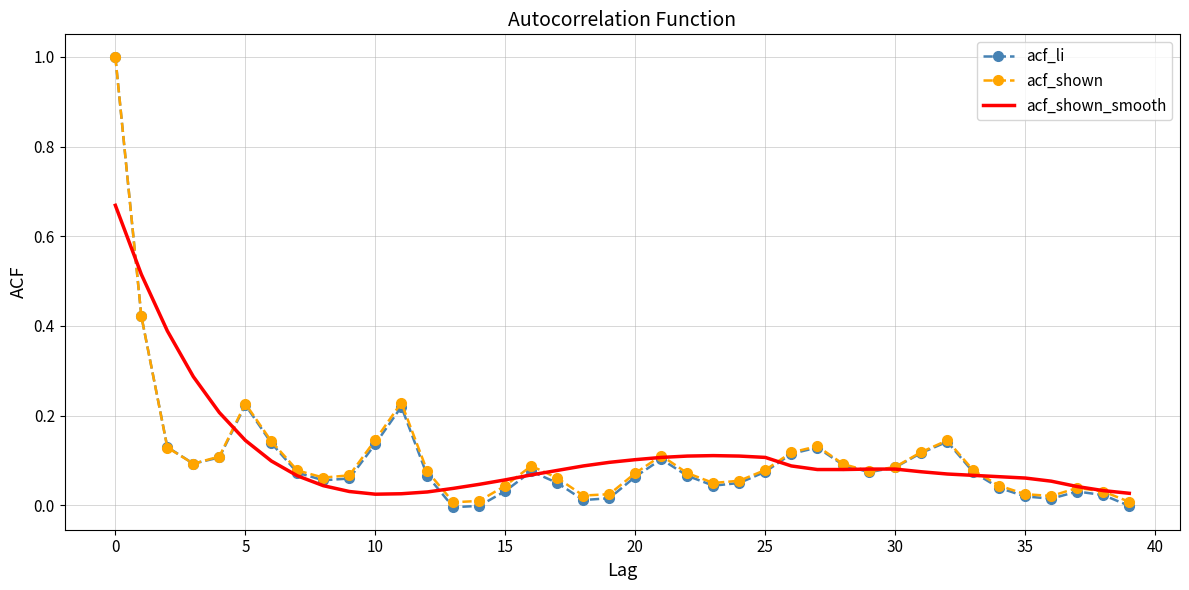

What is the maximum value shown in the chart?

1.0